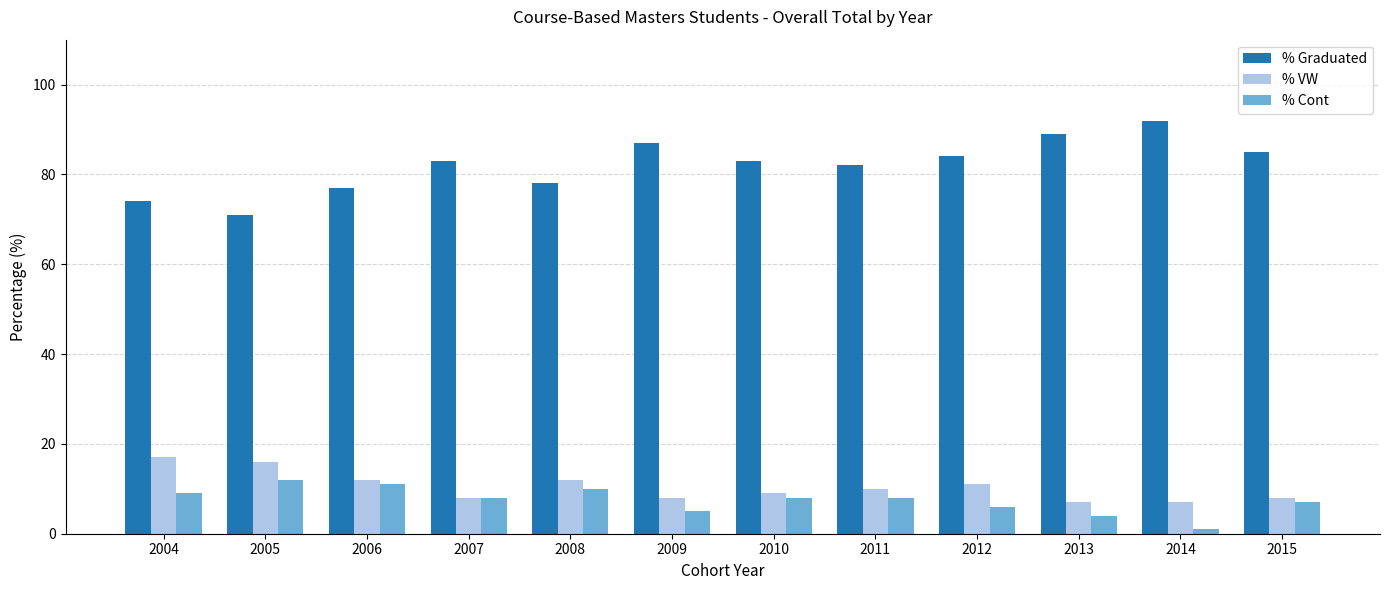

What value does the % Graduated series have at 2012, to the nearest 10?

80